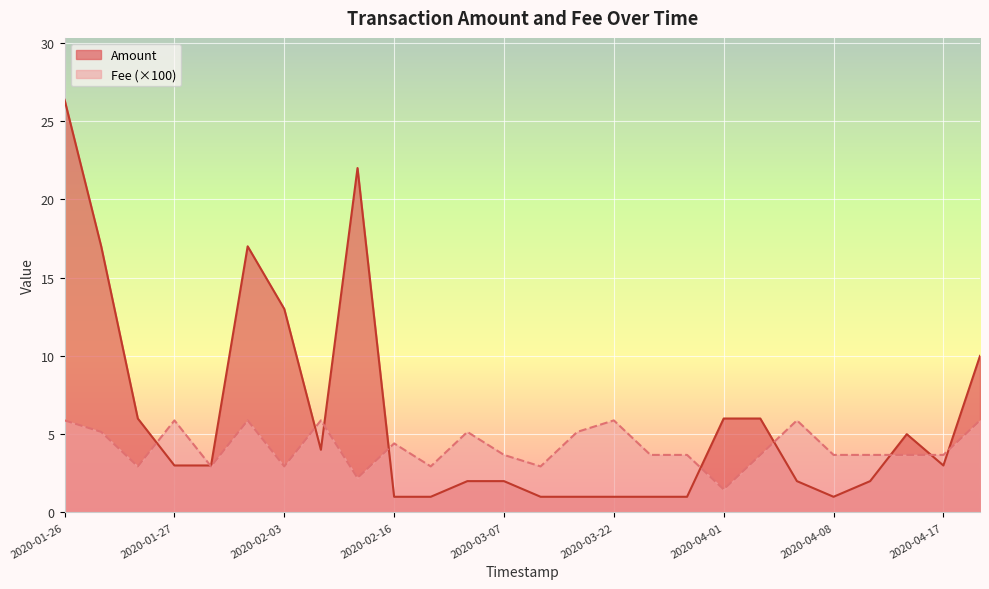

Rank the series by their average value, from highest to lowest.

Amount, Fee (×100)